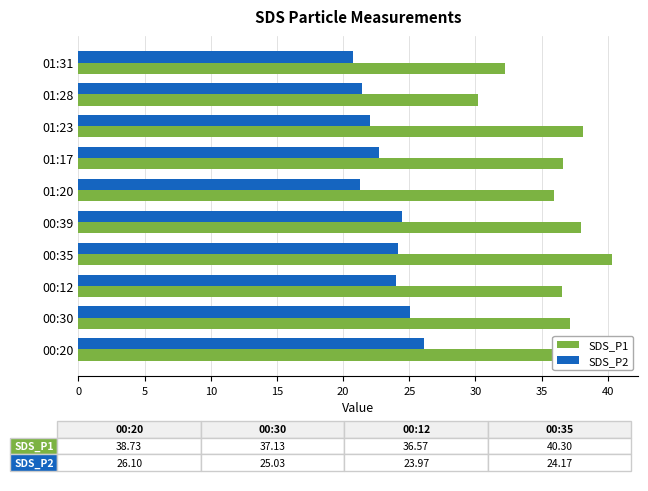

True or false: SDS_P2 has a value of 34.3 at 01:17.

False